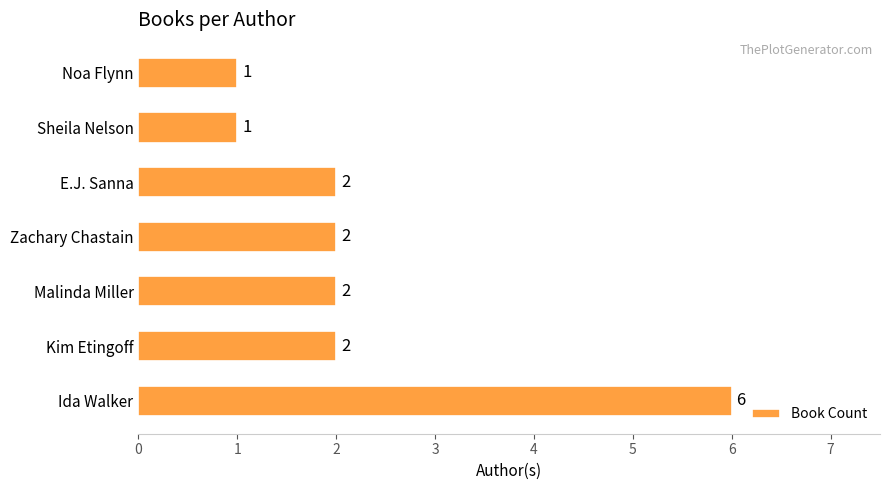

Approximately how many times larger is the value at Zachary Chastain compared to Ida Walker?

0.3